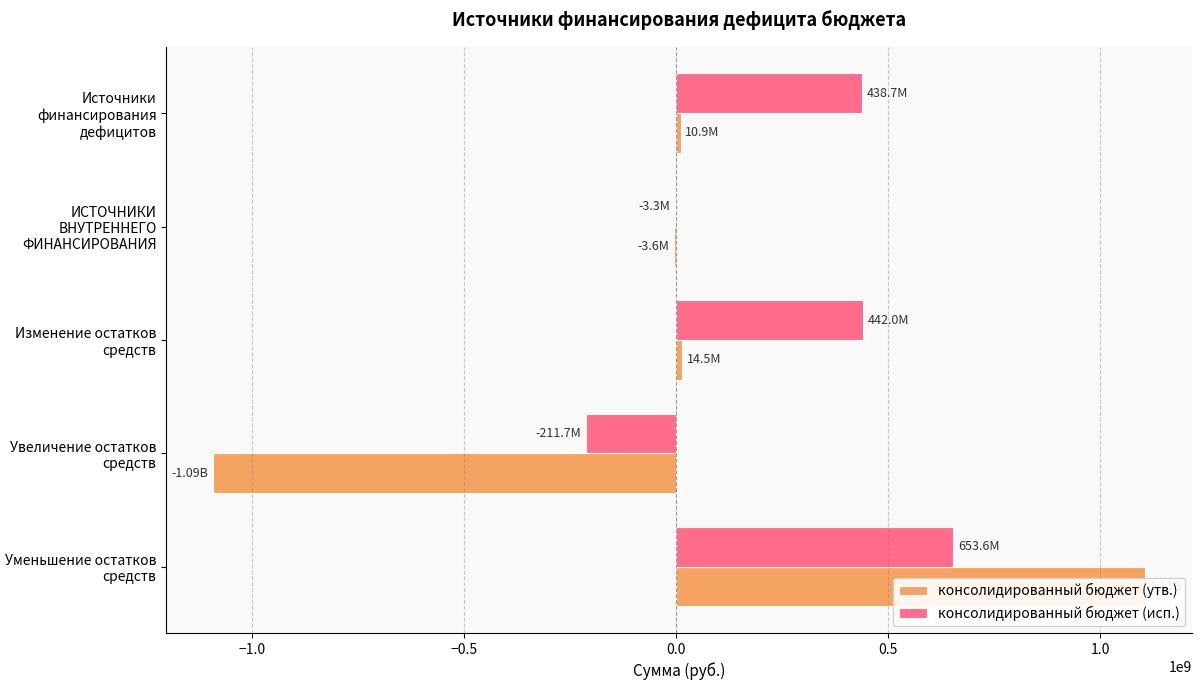

How many values in the консолидированный бюджет (исп.) series exceed 438719671?

2